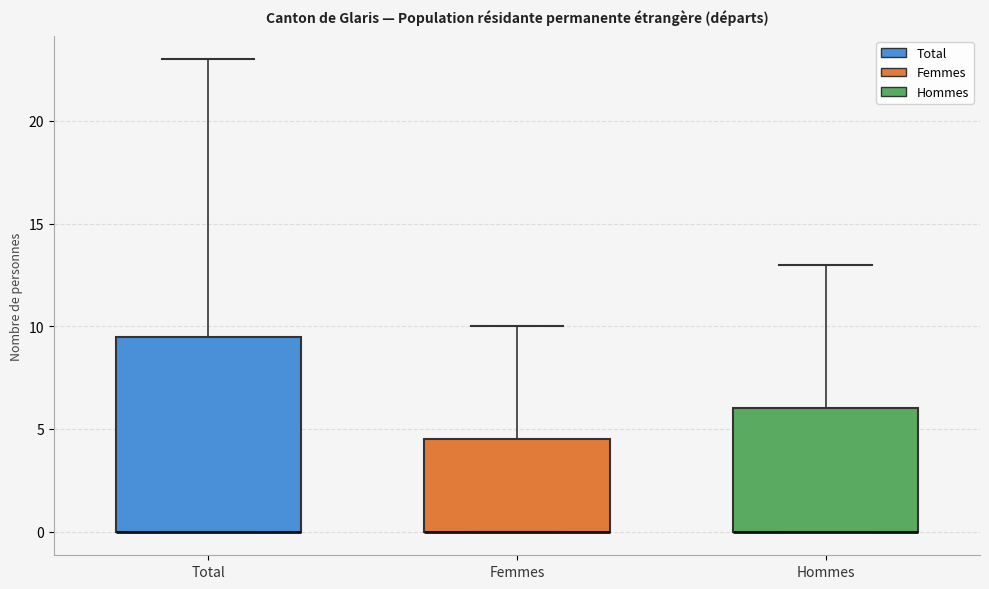

Where does the upper whisker of the box for Femmes end on the y-axis? The values are not printed on the chart, so give them approximately, as read against the axis.

10.0